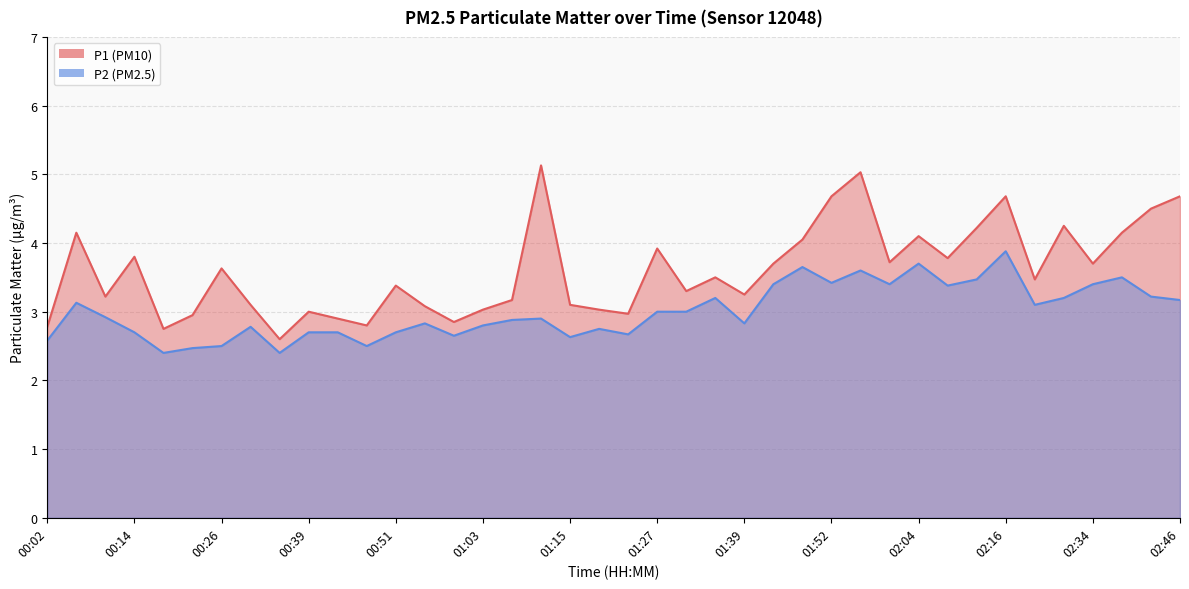

Reading left to right, extract all data points from this chart.

P1: 00:02=2.8	00:06=4.2	00:10=3.2	00:14=3.8	00:18=2.8	00:22=3.0	00:26=3.6	00:31=3.1	00:35=2.6	00:39=3.0	00:43=2.9	00:47=2.8	00:51=3.4	00:55=3.1	00:59=2.9	01:03=3.0	01:07=3.2	01:11=5.1	01:15=3.1	01:19=3.0	01:23=3.0	01:27=3.9	01:31=3.3	01:35=3.5	01:39=3.2	01:43=3.7	01:47=4.0	01:52=4.7	01:56=5.0	02:00=3.7	02:04=4.1	02:08=3.8	02:12=4.2	02:16=4.7	02:21=3.5	02:30=4.2	02:34=3.7	02:38=4.2	02:42=4.5	02:46=4.7
P2: 00:02=2.6	00:06=3.1	00:10=2.9	00:14=2.7	00:18=2.4	00:22=2.5	00:26=2.5	00:31=2.8	00:35=2.4	00:39=2.7	00:43=2.7	00:47=2.5	00:51=2.7	00:55=2.8	00:59=2.6	01:03=2.8	01:07=2.9	01:11=2.9	01:15=2.6	01:19=2.8	01:23=2.7	01:27=3.0	01:31=3.0	01:35=3.2	01:39=2.8	01:43=3.4	01:47=3.6	01:52=3.4	01:56=3.6	02:00=3.4	02:04=3.7	02:08=3.4	02:12=3.5	02:16=3.9	02:21=3.1	02:30=3.2	02:34=3.4	02:38=3.5	02:42=3.2	02:46=3.2